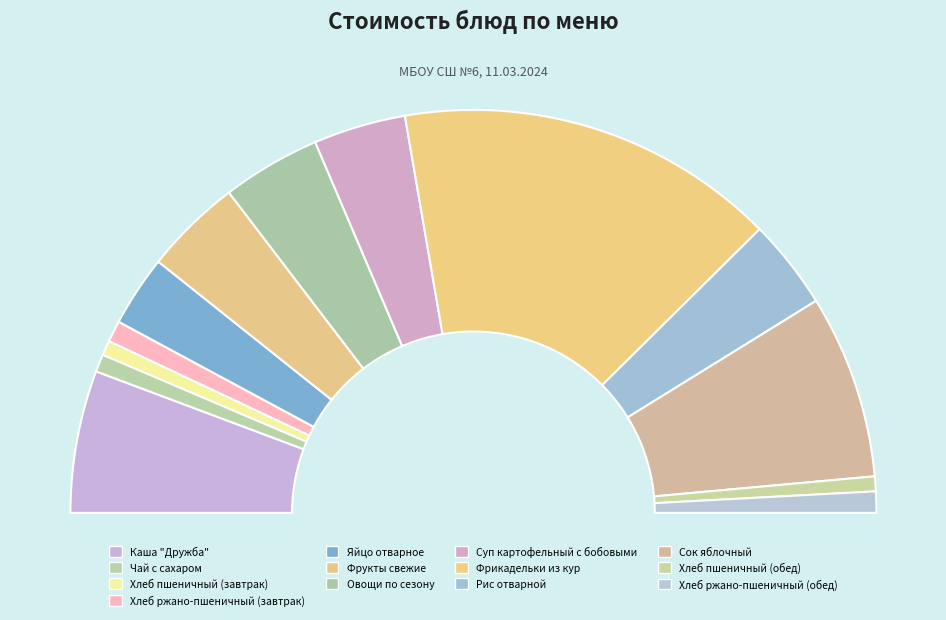

Count the number of slices in the pie.

13